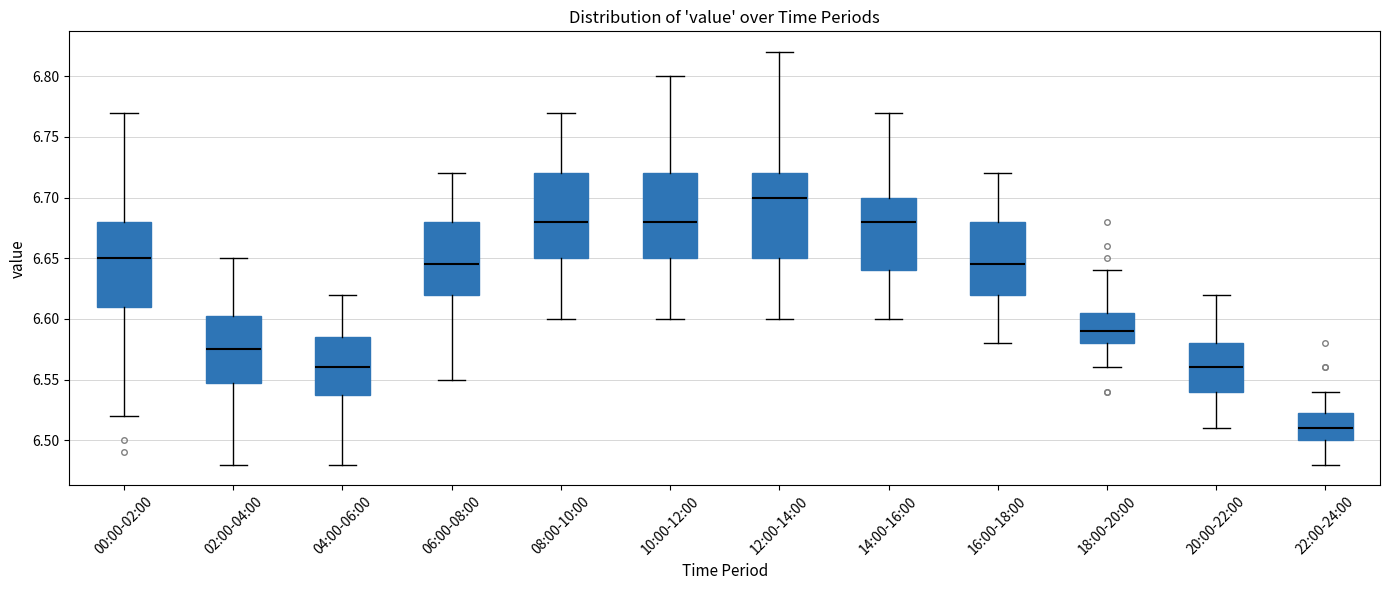

Reading left to right, transcribe this box plot: for each box, give where its median line is, the range the box spans, and where its two whiskers end, as read against the y-axis. The values are not printed on the chart, so give them approximately, as read against the axis.

00:00-02:00: median 6.650, box 6.610 to 6.680, whiskers 6.520 to 6.770
02:00-04:00: median 6.575, box 6.550 to 6.605, whiskers 6.480 to 6.650
04:00-06:00: median 6.560, box 6.540 to 6.585, whiskers 6.480 to 6.620
06:00-08:00: median 6.645, box 6.620 to 6.680, whiskers 6.550 to 6.720
08:00-10:00: median 6.680, box 6.650 to 6.720, whiskers 6.600 to 6.770
10:00-12:00: median 6.680, box 6.650 to 6.720, whiskers 6.600 to 6.800
12:00-14:00: median 6.700, box 6.650 to 6.720, whiskers 6.600 to 6.820
14:00-16:00: median 6.680, box 6.640 to 6.700, whiskers 6.600 to 6.770
16:00-18:00: median 6.645, box 6.620 to 6.680, whiskers 6.580 to 6.720
18:00-20:00: median 6.590, box 6.580 to 6.605, whiskers 6.560 to 6.640
20:00-22:00: median 6.560, box 6.540 to 6.580, whiskers 6.510 to 6.620
22:00-24:00: median 6.510, box 6.500 to 6.525, whiskers 6.480 to 6.540